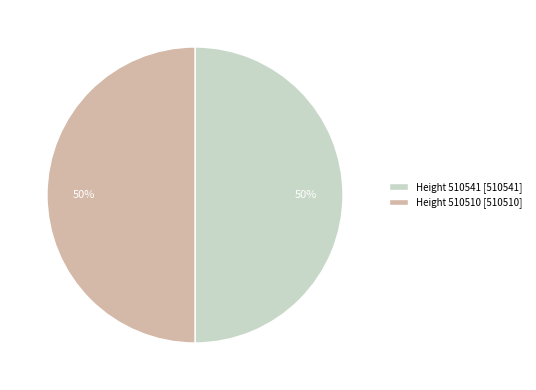

Approximately how many times larger is the value at Height 510541 [510541] compared to Height 510510 [510510]?

1.0